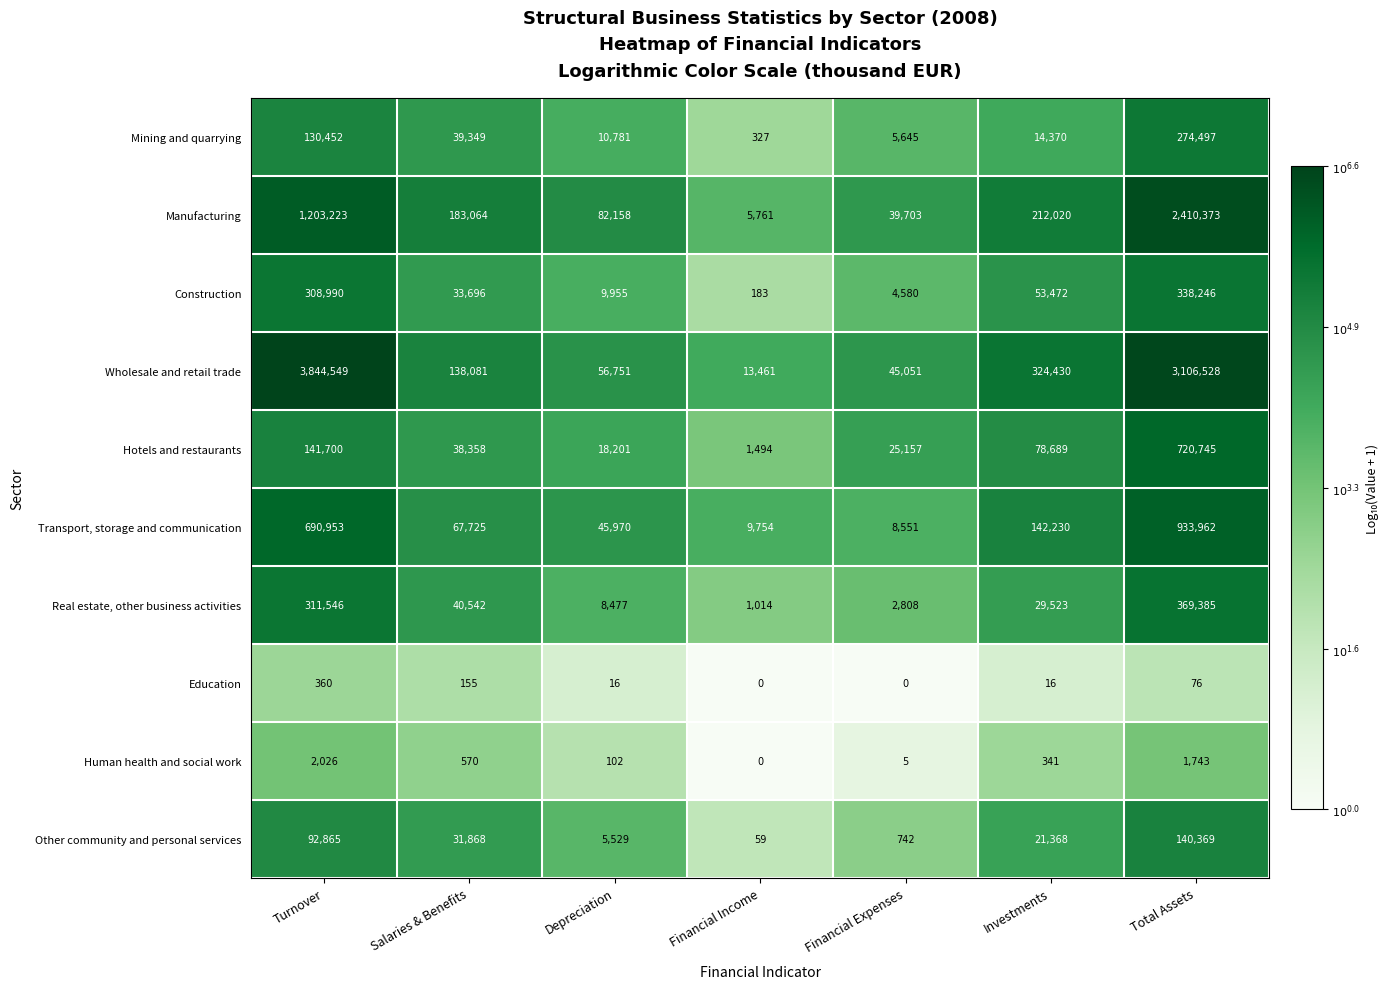

Read the Human health and social work value at Total Assets.

1743